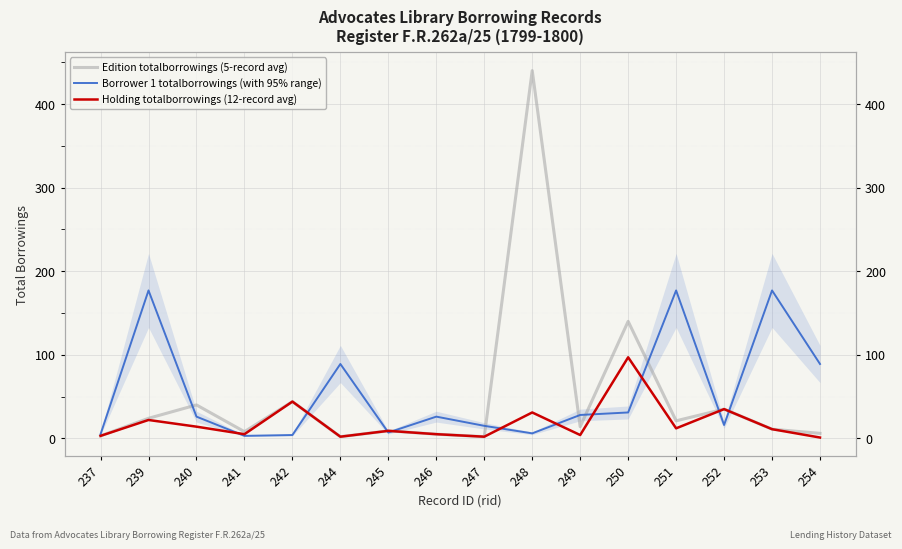

How many interior local valleys does the Holding totalborrowings (12-record avg) series have?

5